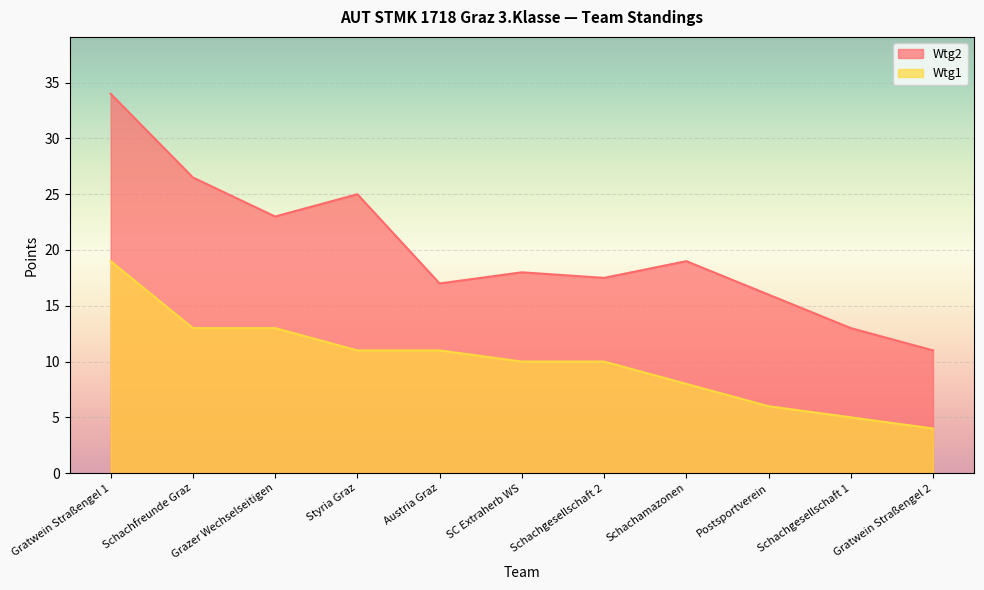

The Wtg1 series shows 3.1 at Postsportverein. True or false?

False